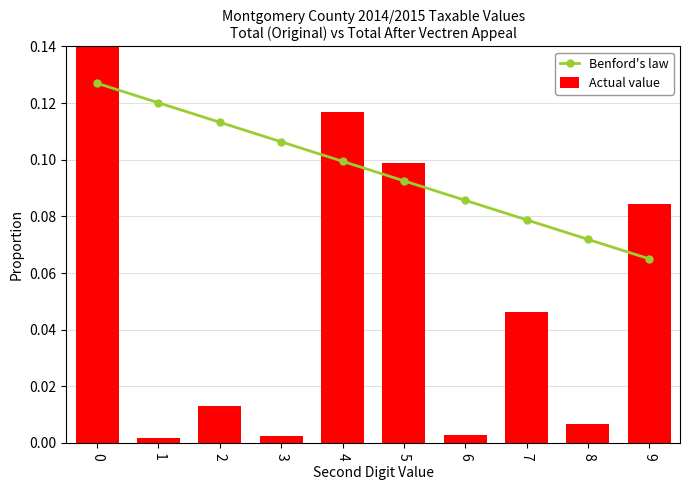

Count the number of categories in the chart.

10